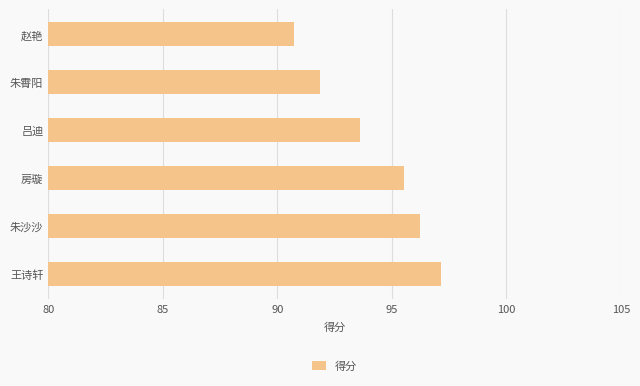

At which label is the value closest to 93?

吕迪